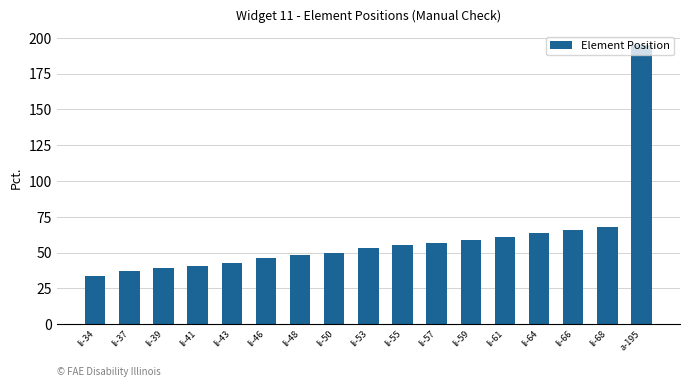

What is the label of the 11th bar from the left?

li-57